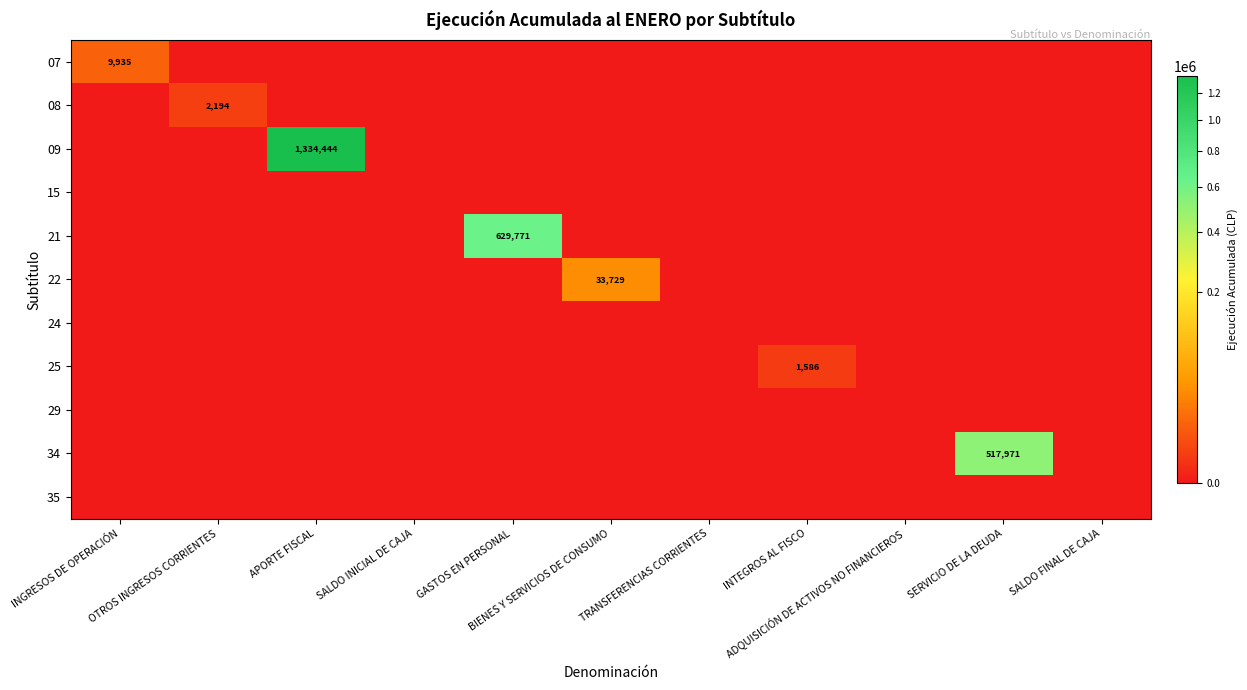

True or false: 22 has a value of -10822 at OTROS INGRESOS CORRIENTES.

False